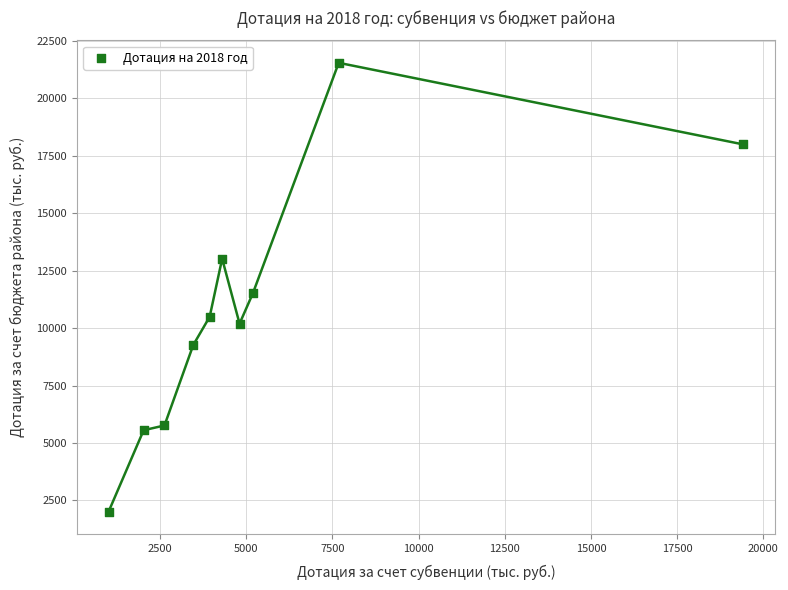

What Y value in the scatter plot is closest to 11783?

11519.5